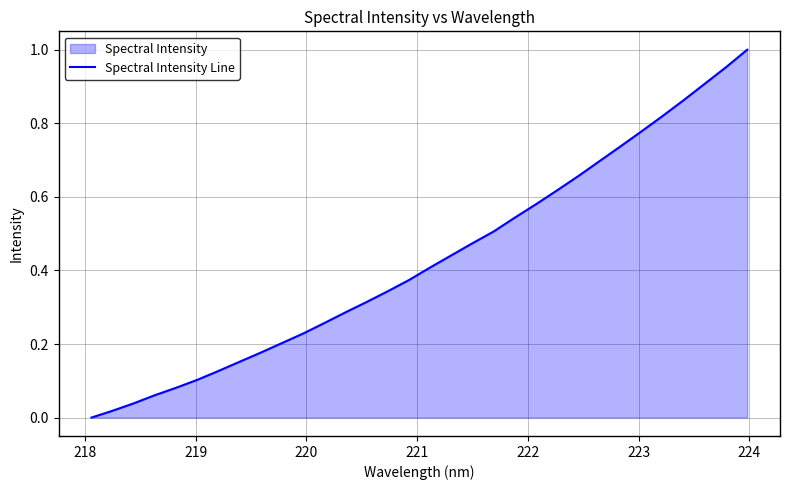

What is the sum of all values?

13.7